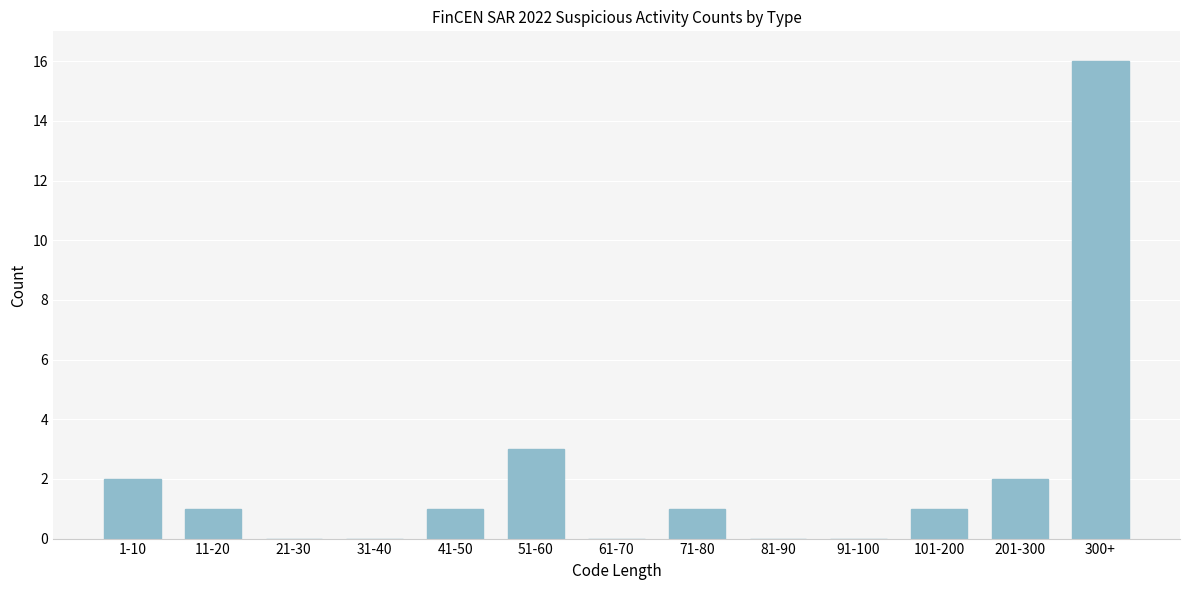

Reading right to left, extract all data points from this chart.

300+=16	201-300=2	101-200=1	91-100=0	81-90=0	71-80=1	61-70=0	51-60=3	41-50=1	31-40=0	21-30=0	11-20=1	1-10=2